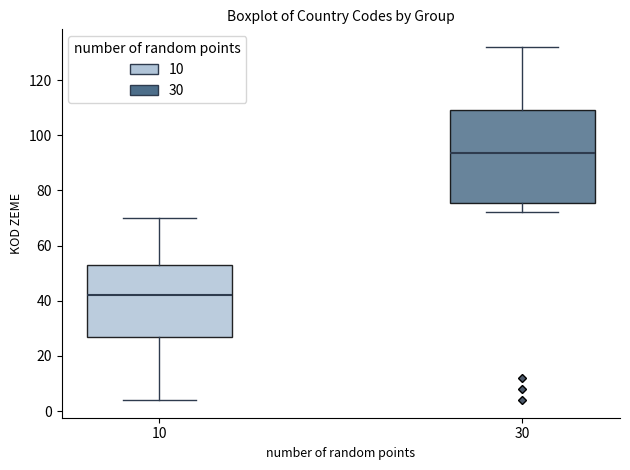

Reading left to right, read every box against the y-axis: the position of its median line, the range the box covers, and the ends of its whiskers. The values are not printed on the chart, so give them approximately, as read against the axis.

10: median 42, box 28 to 54, whiskers 4 to 70
30: median 94, box 76 to 110, whiskers 72 to 132